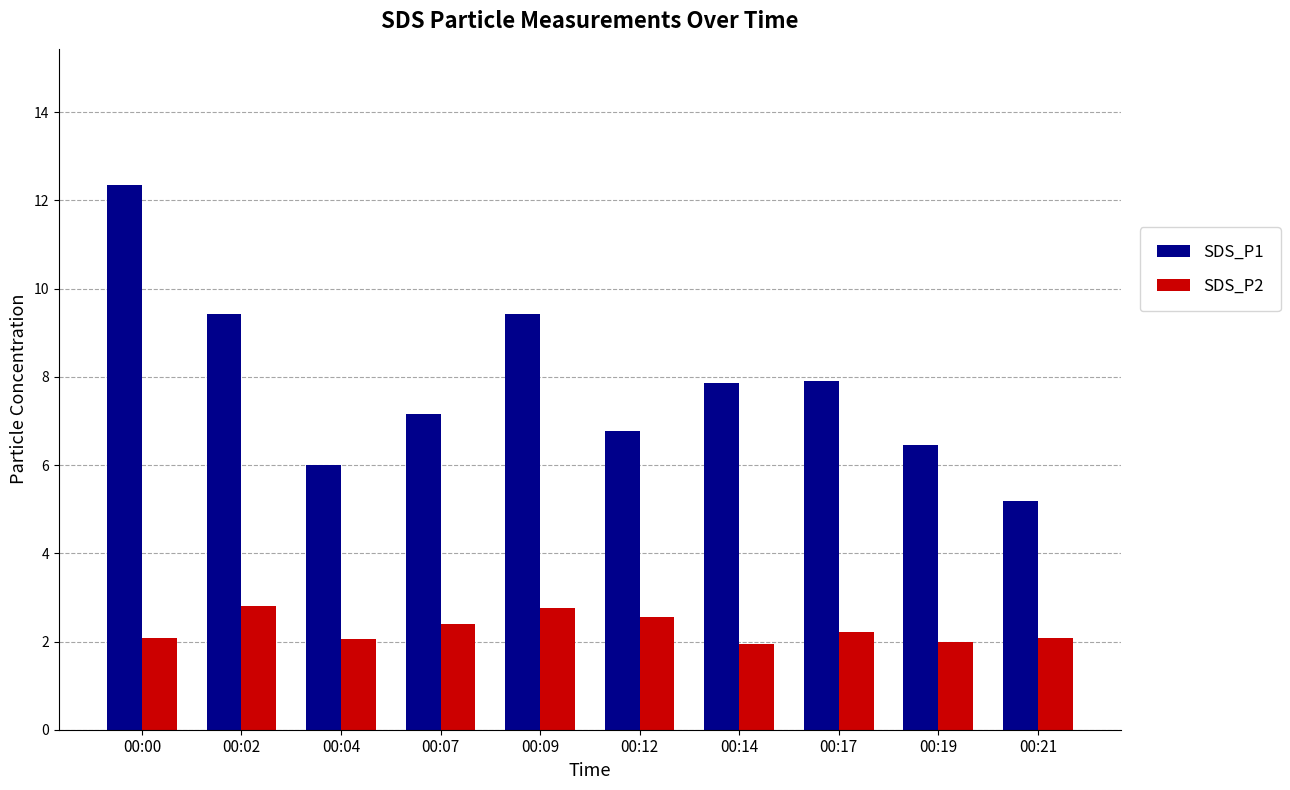

Does the chart contain stacked bars?

No